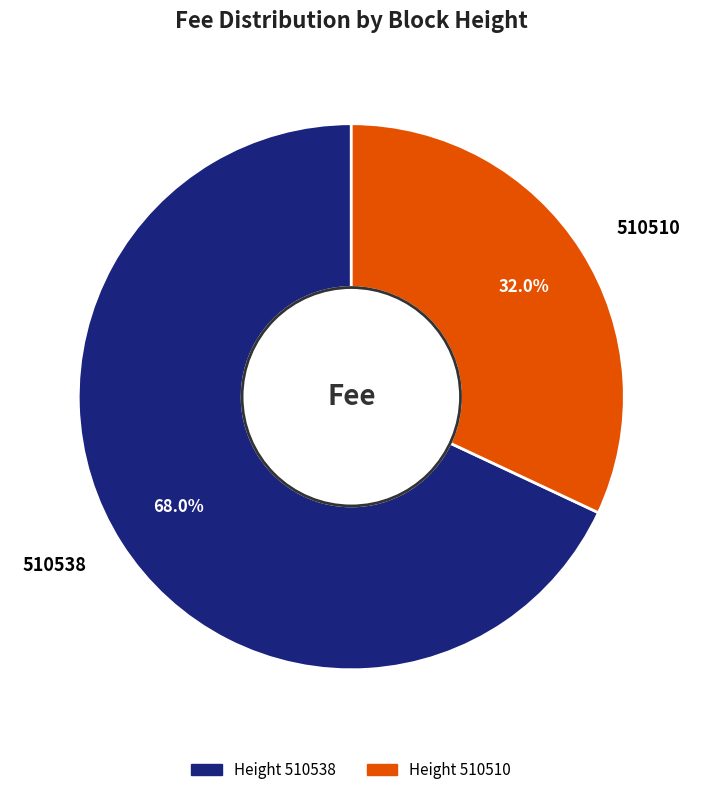

To the nearest percent, what is the difference between the 510510 and 510538 slice percentages?

36%